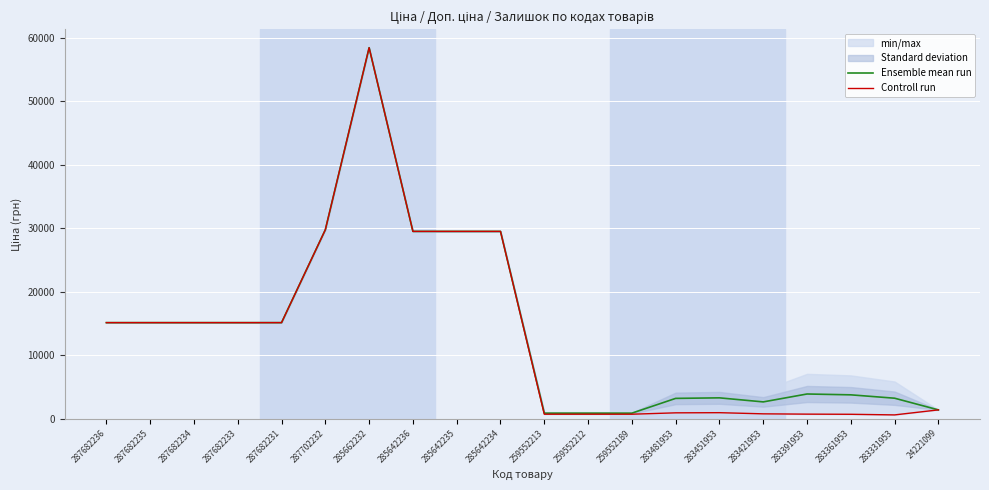

What is the difference between the maximum and second lowest values in the Controll run series?

57745.6